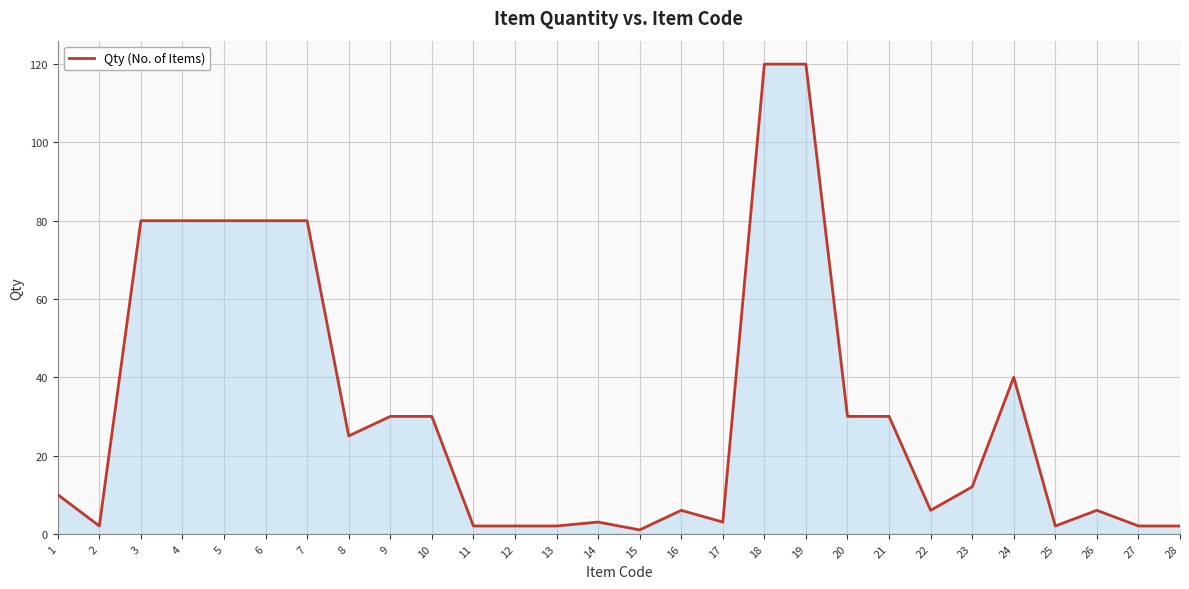

What is the sum of all values?

886